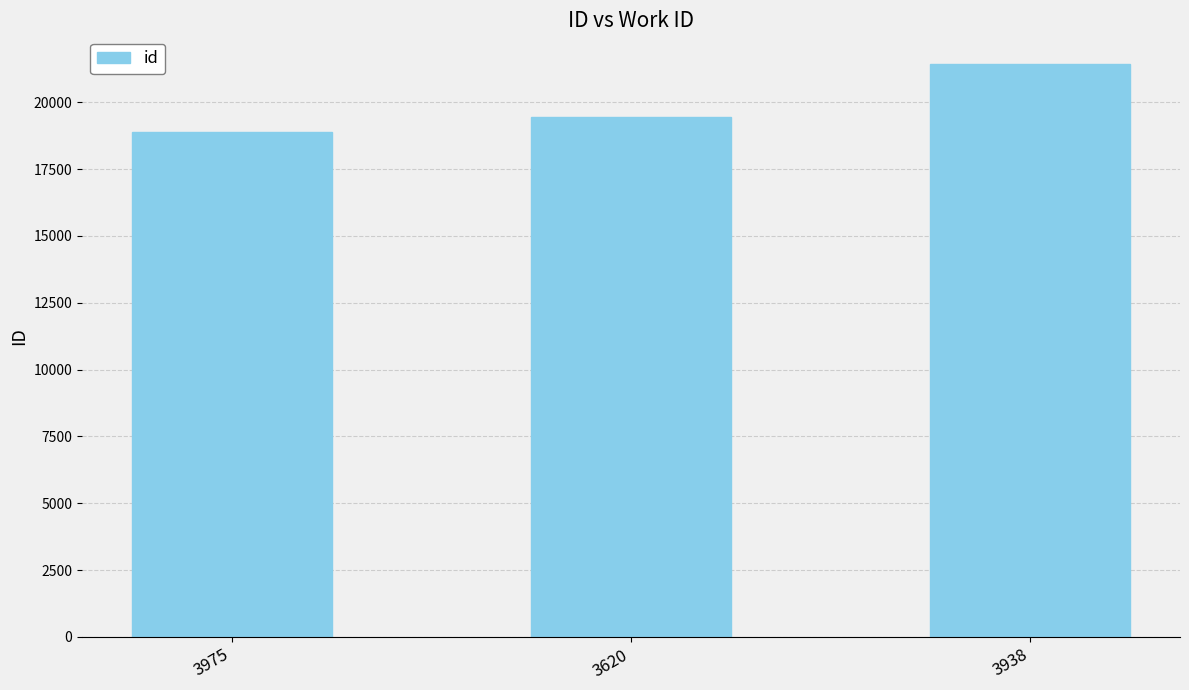

How many bars are there in total?

3